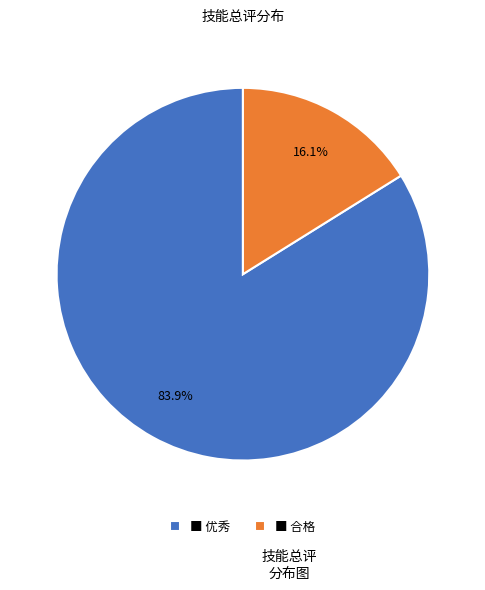

Which slice is the largest?

■ 优秀